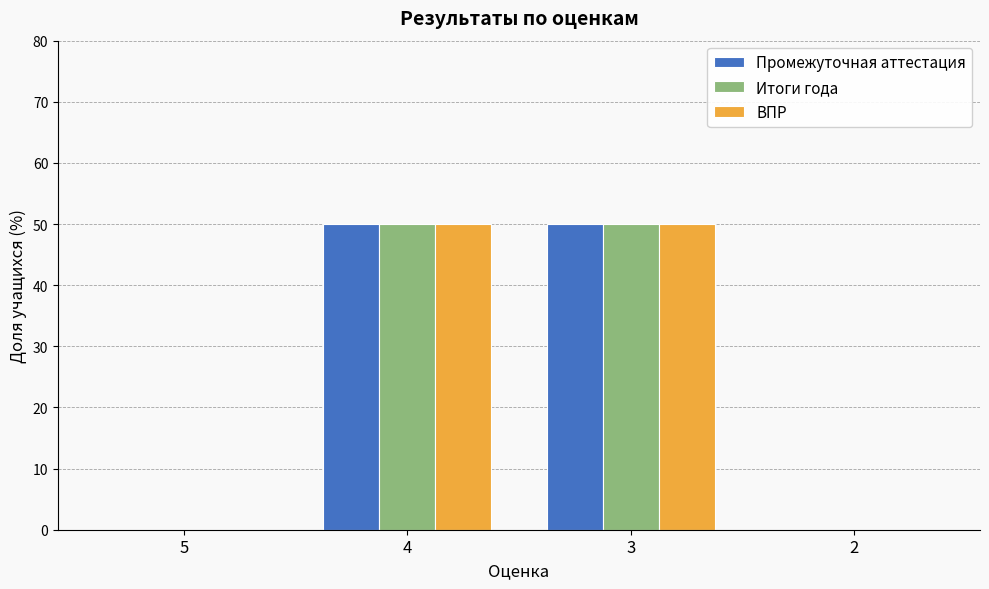

What is the sum of the ВПР values at 4 and 5?

50